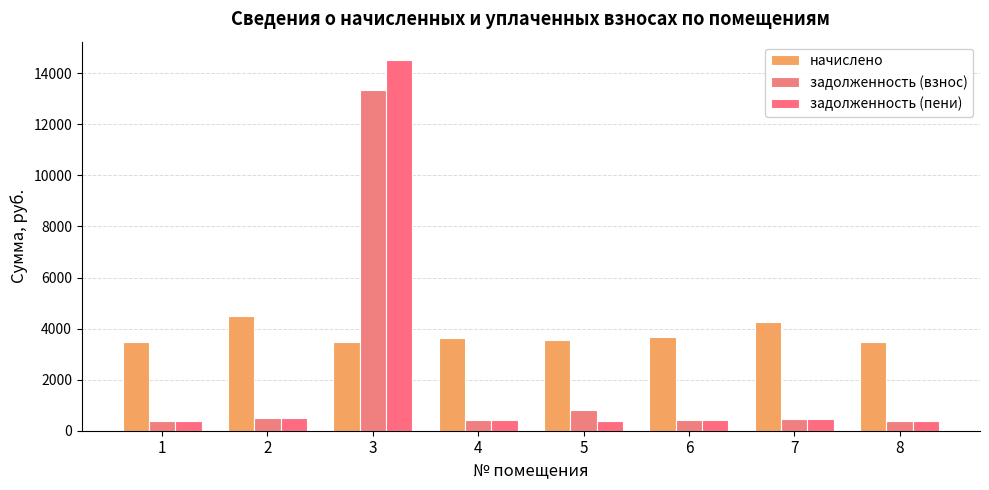

Which has a higher value, 1 or 3?

3